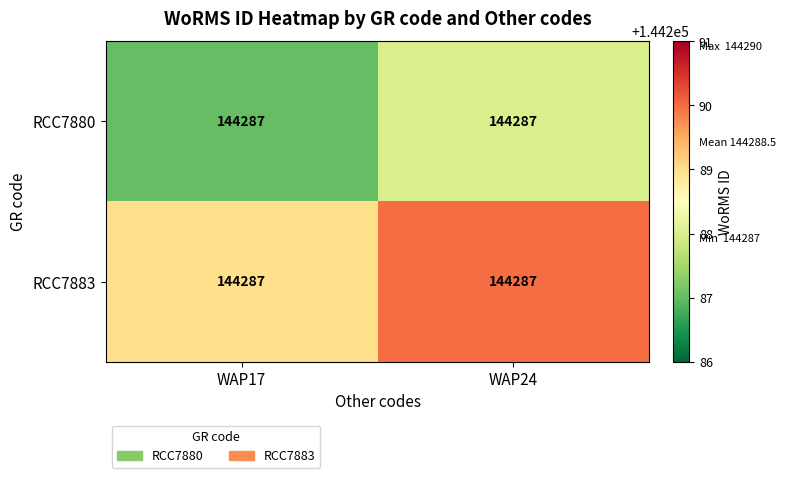

What is the total value across all series at WAP24?

288578